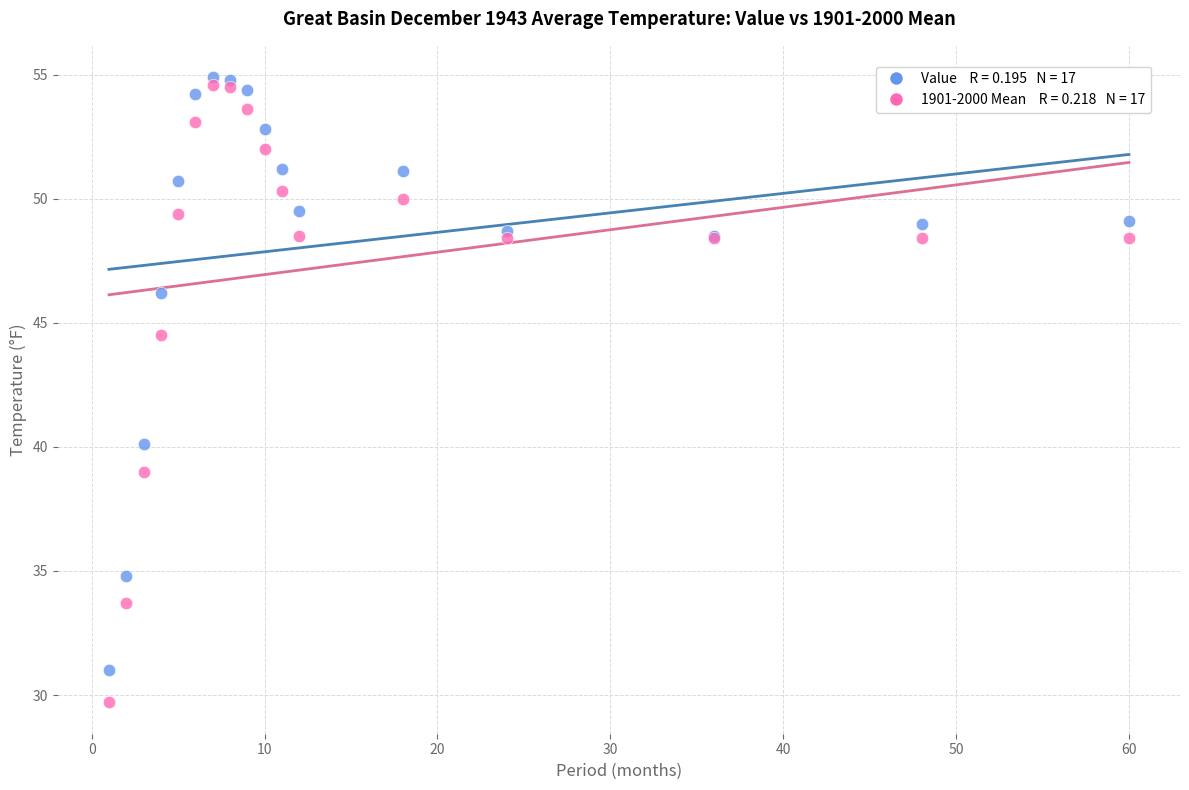

Across all series, what Y value is closest to 42?

40.1